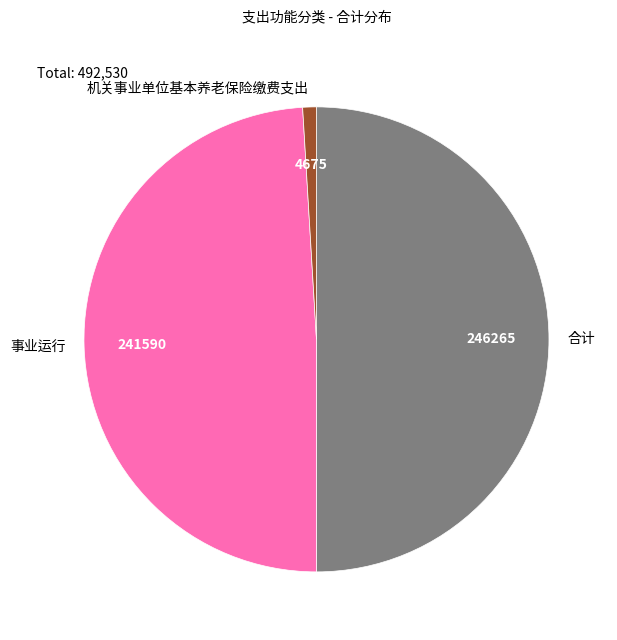

Is the sum of 机关事业单位基本养老保险缴费支出 and 合计 greater than half?

Yes